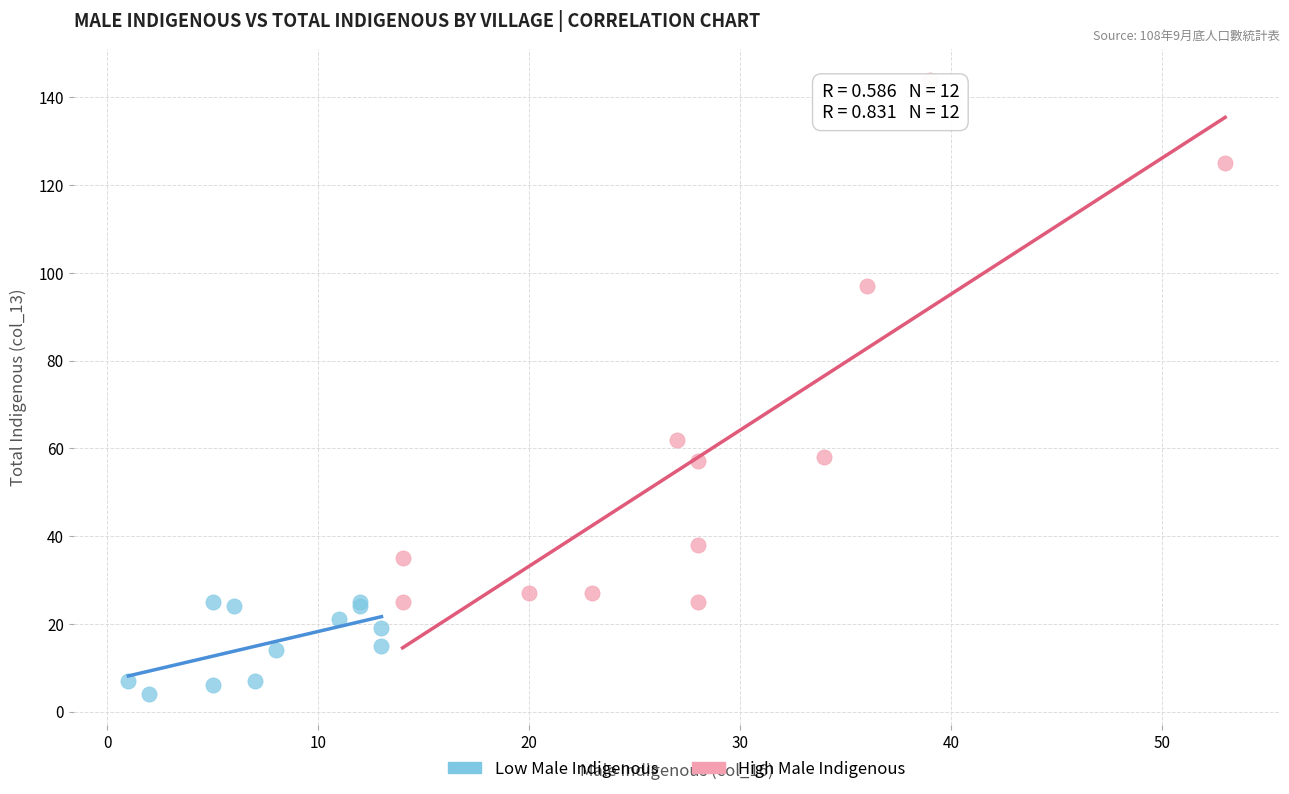

What are all the series names shown in the legend?

Low Male Indigenous, High Male Indigenous